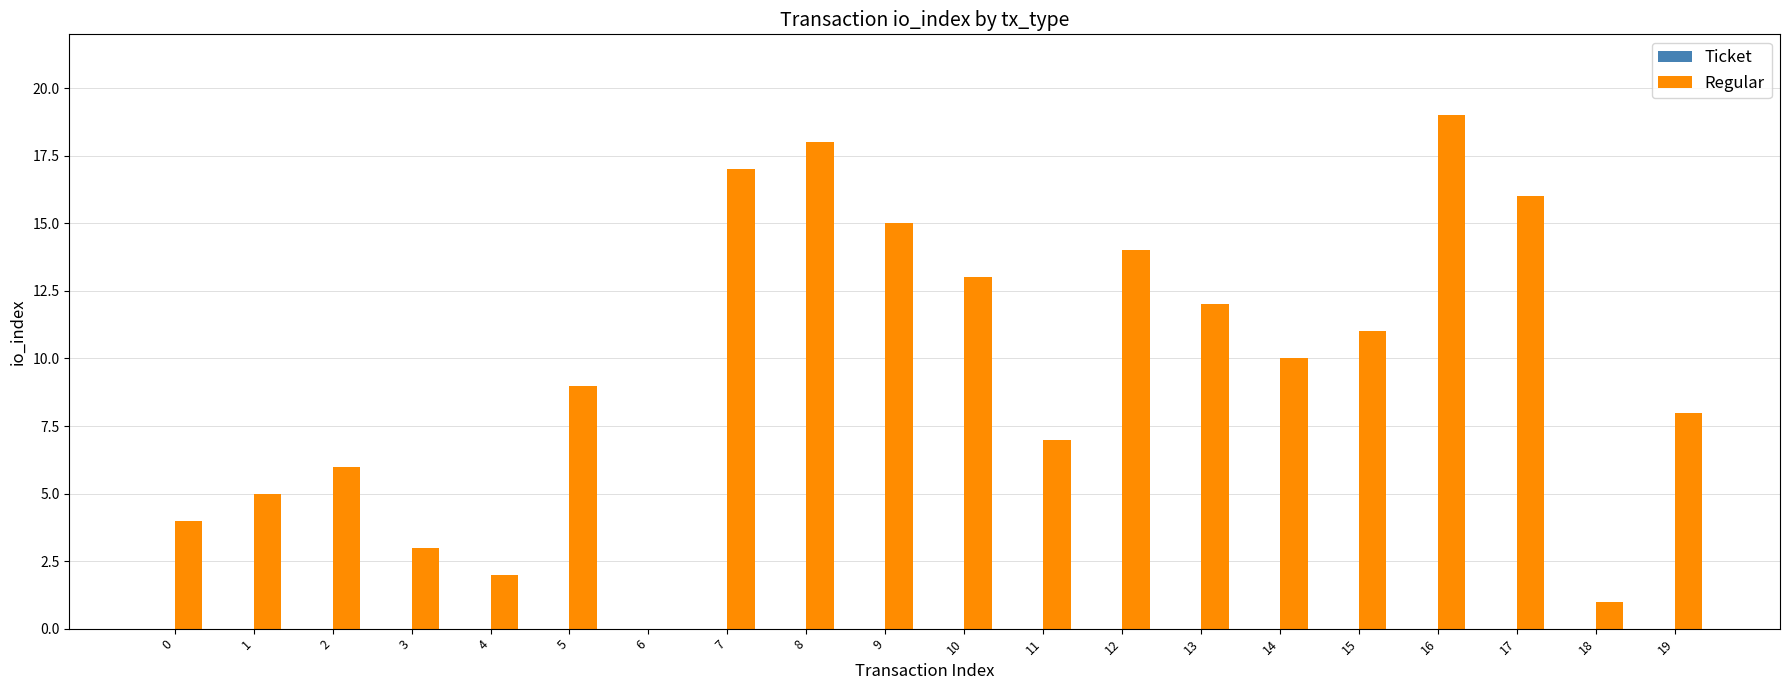

Reading left to right, extract all data points from this chart.

0=4	1=5	2=6	3=3	4=2	5=9	6=0	7=17	8=18	9=15	10=13	11=7	12=14	13=12	14=10	15=11	16=19	17=16	18=1	19=8